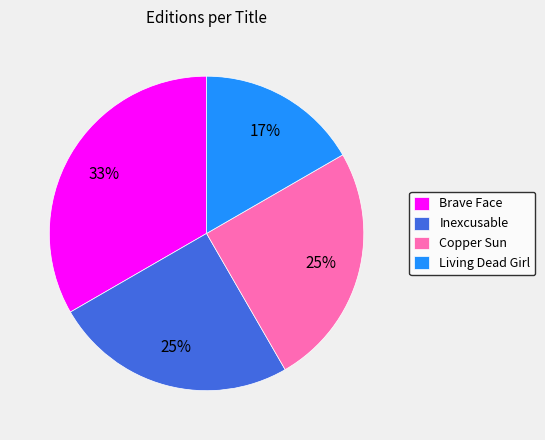

True or false: Copper Sun accounts for 25% of the total.

True